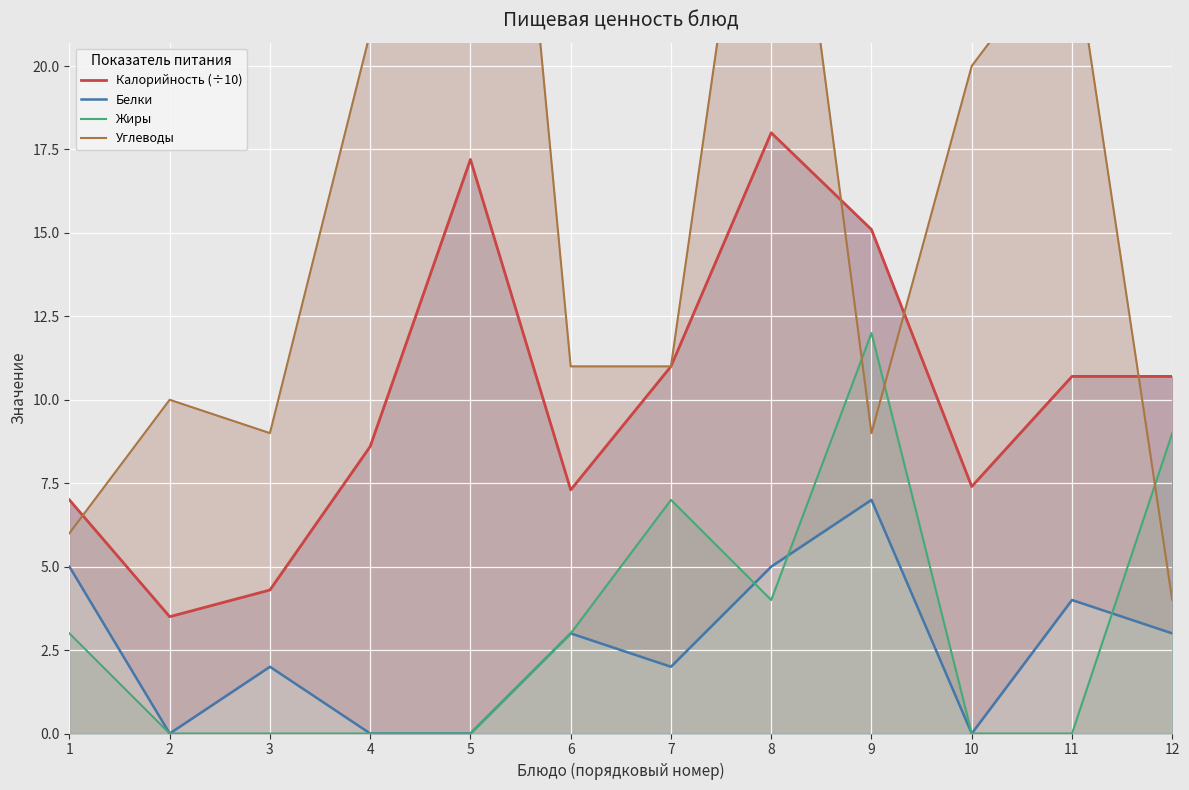

Reading left to right, what are all the values shown in this chart?

Калорийность (÷10): 7.0	3.5	4.3	8.6	17.2	7.3	11.0	18.0	15.1	7.4	10.7	10.7
Белки: 5.0	0.0	2.0	0.0	0.0	3.0	2.0	5.0	7.0	0.0	4.0	3.0
Жиры: 3.0	0.0	0.0	0.0	0.0	3.0	7.0	4.0	12.0	0.0	0.0	9.0
Углеводы: 6.0	10.0	9.0	21.0	43.0	11.0	11.0	32.0	9.0	20.0	24.0	4.0